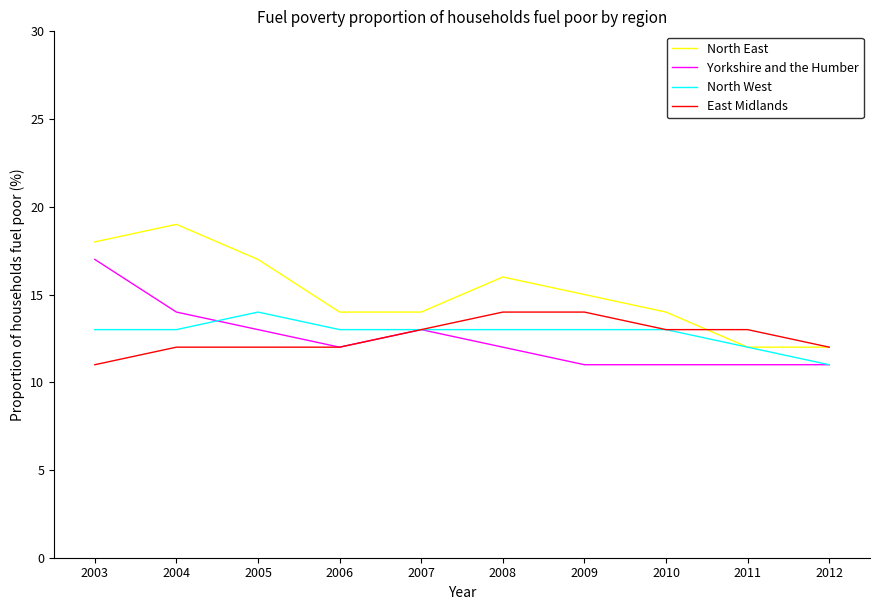

The Yorkshire and the Humber series shows 12 at 2008. True or false?

True